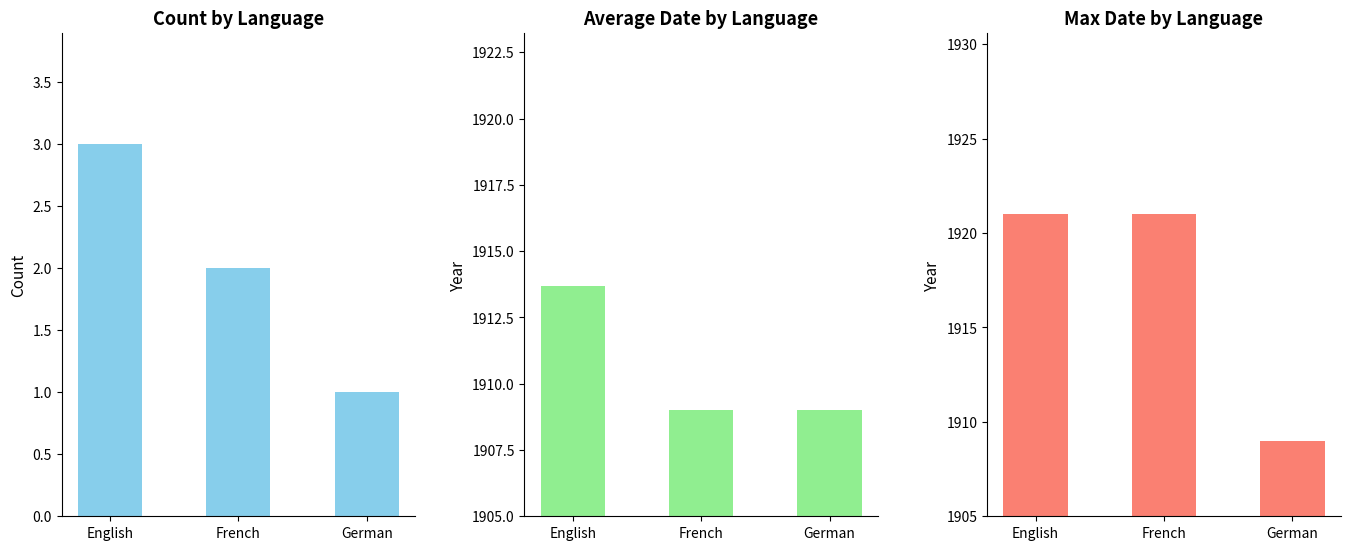

What is the minimum value shown in the chart?

1.0